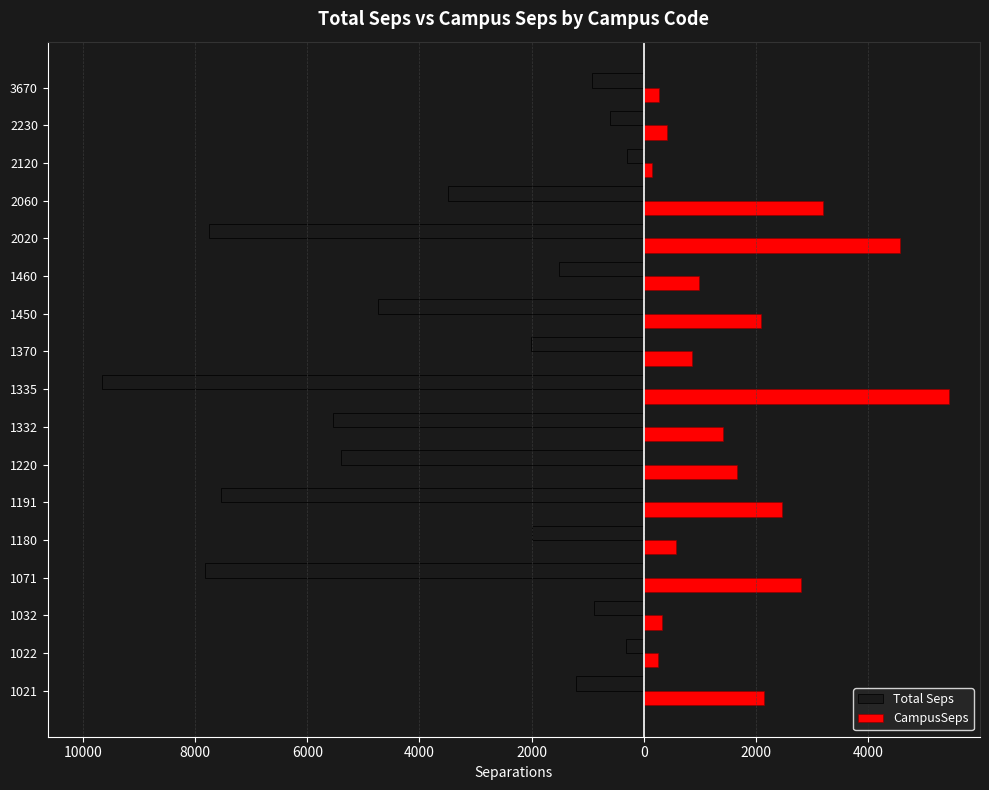

What are all the series names shown in the legend?

Total Seps, CampusSeps